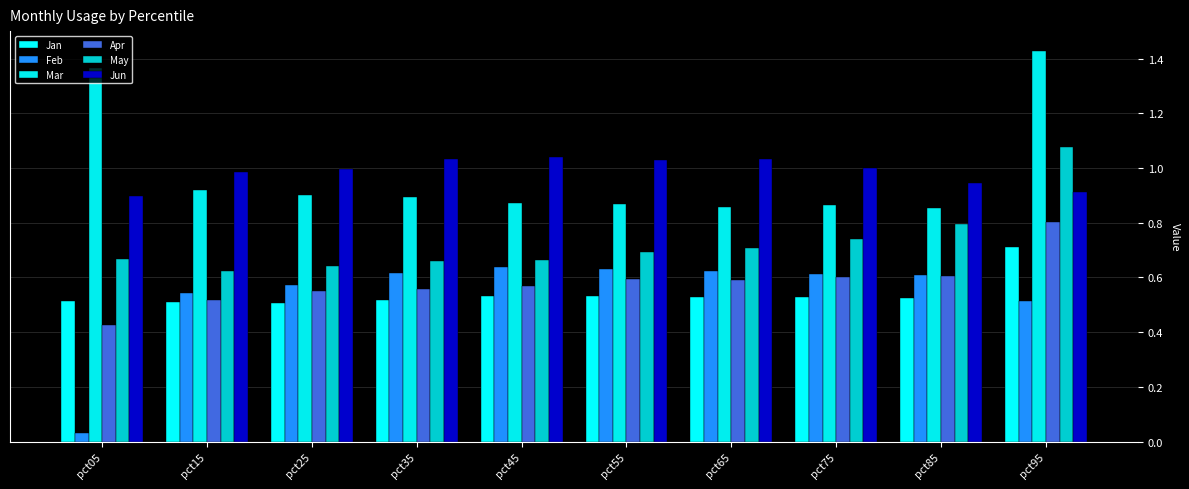

Is the value of Jan at pct55 greater than the value of May at pct95?

No